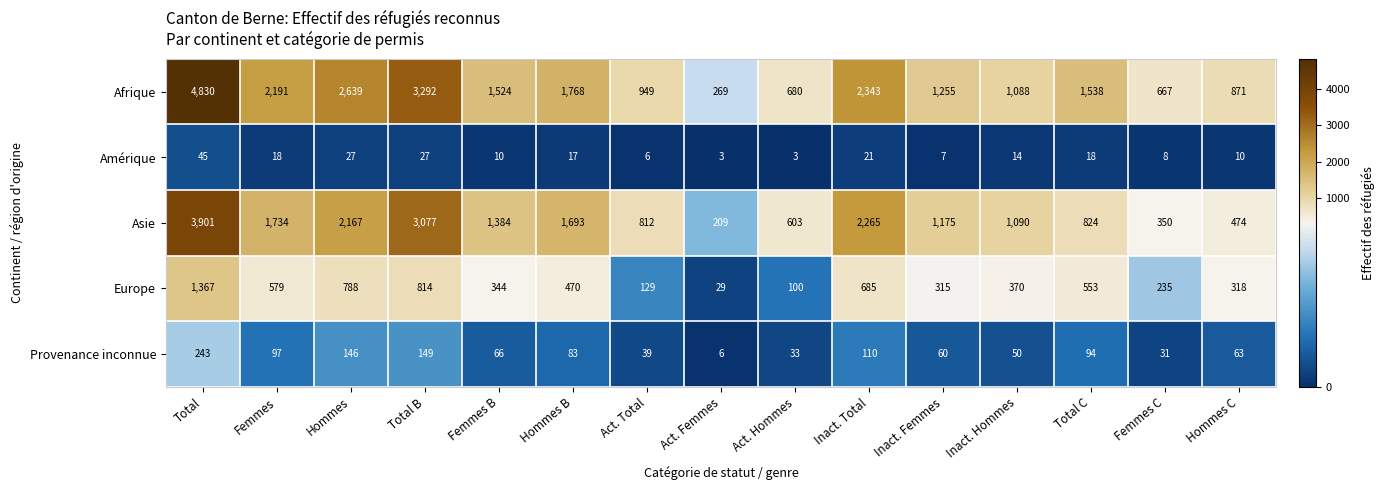

Which label corresponds to the largest value in the chart?

Total